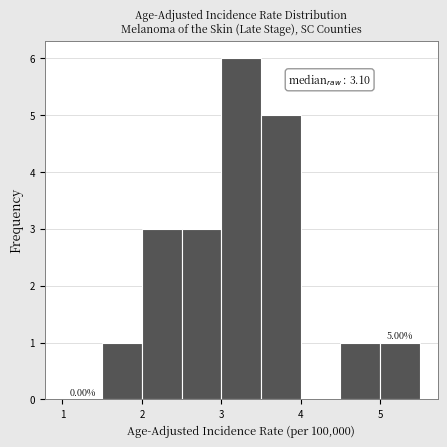

Over which range of the x-axis is the bar tallest?

3.0 to 3.5